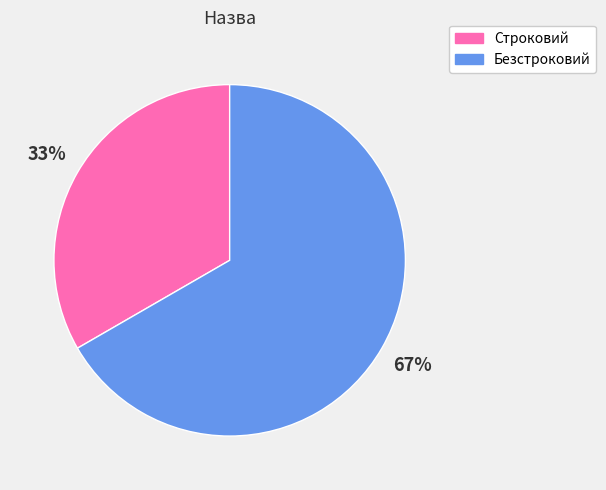

Is the sum of Строковий and Безстроковий greater than half?

Yes